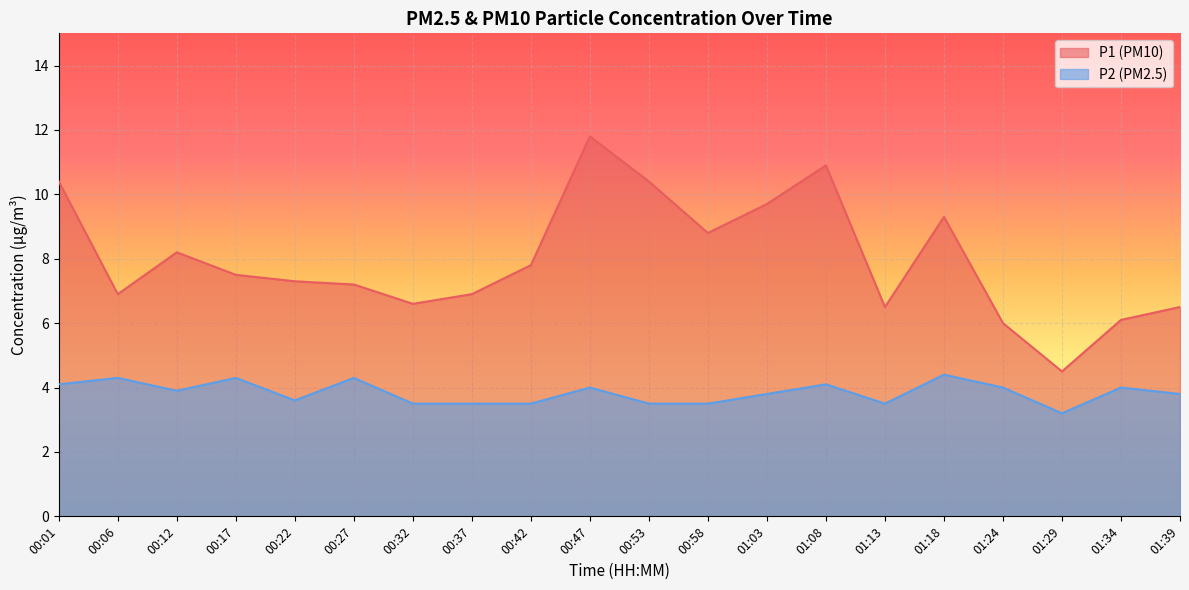

How many lines are shown in the chart?

2